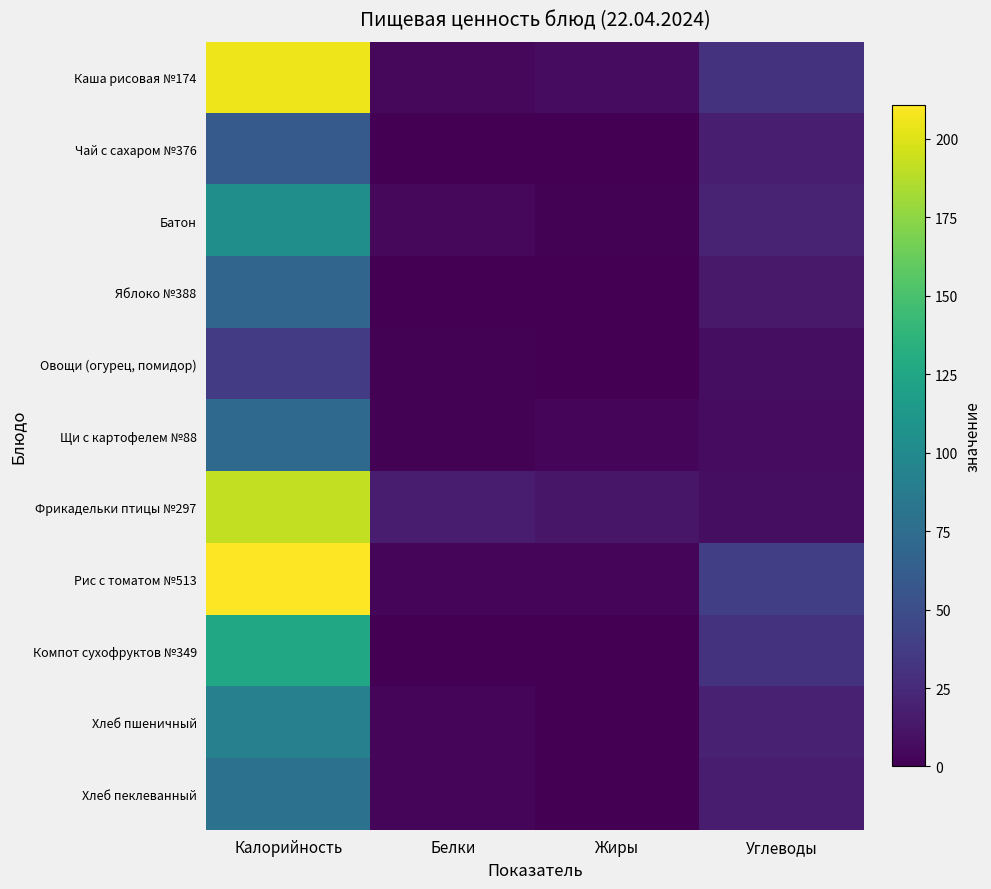

Which series has the largest range (max minus min)?

Рис с томатом №513